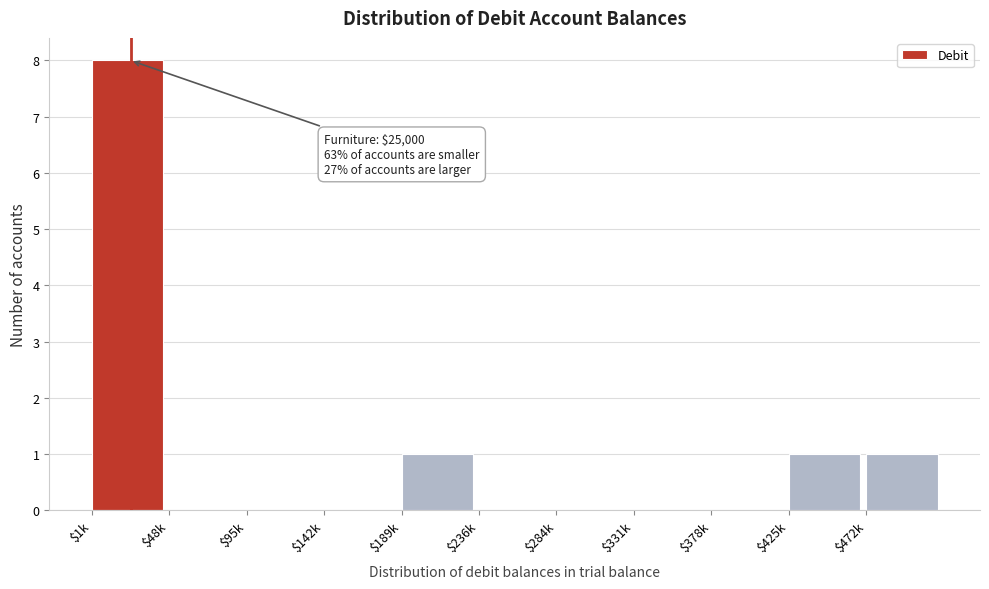

What is the sum of all values?

11